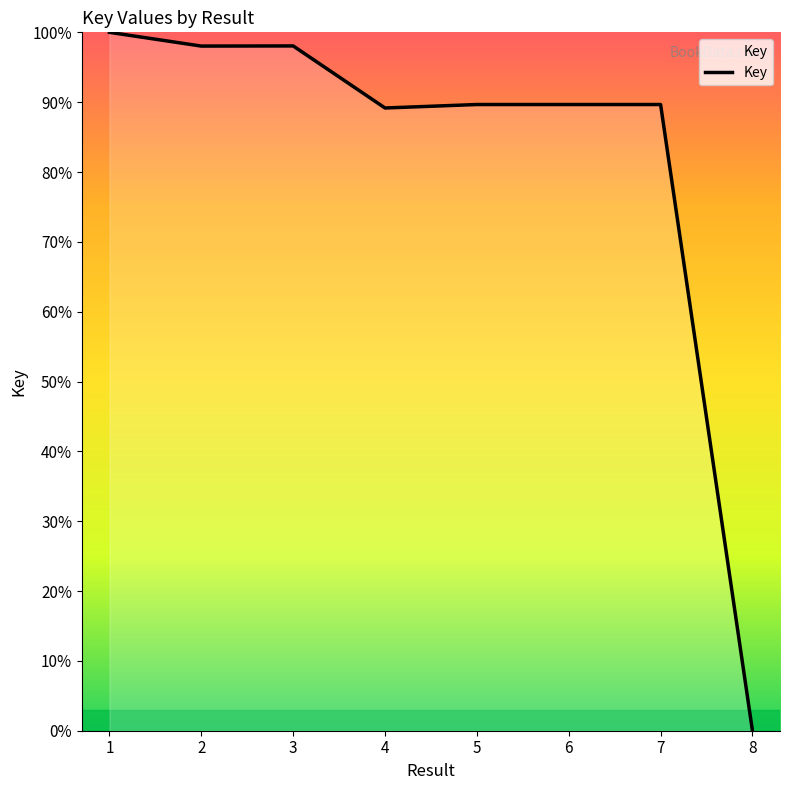

What is the approximate value at 3?

98.1